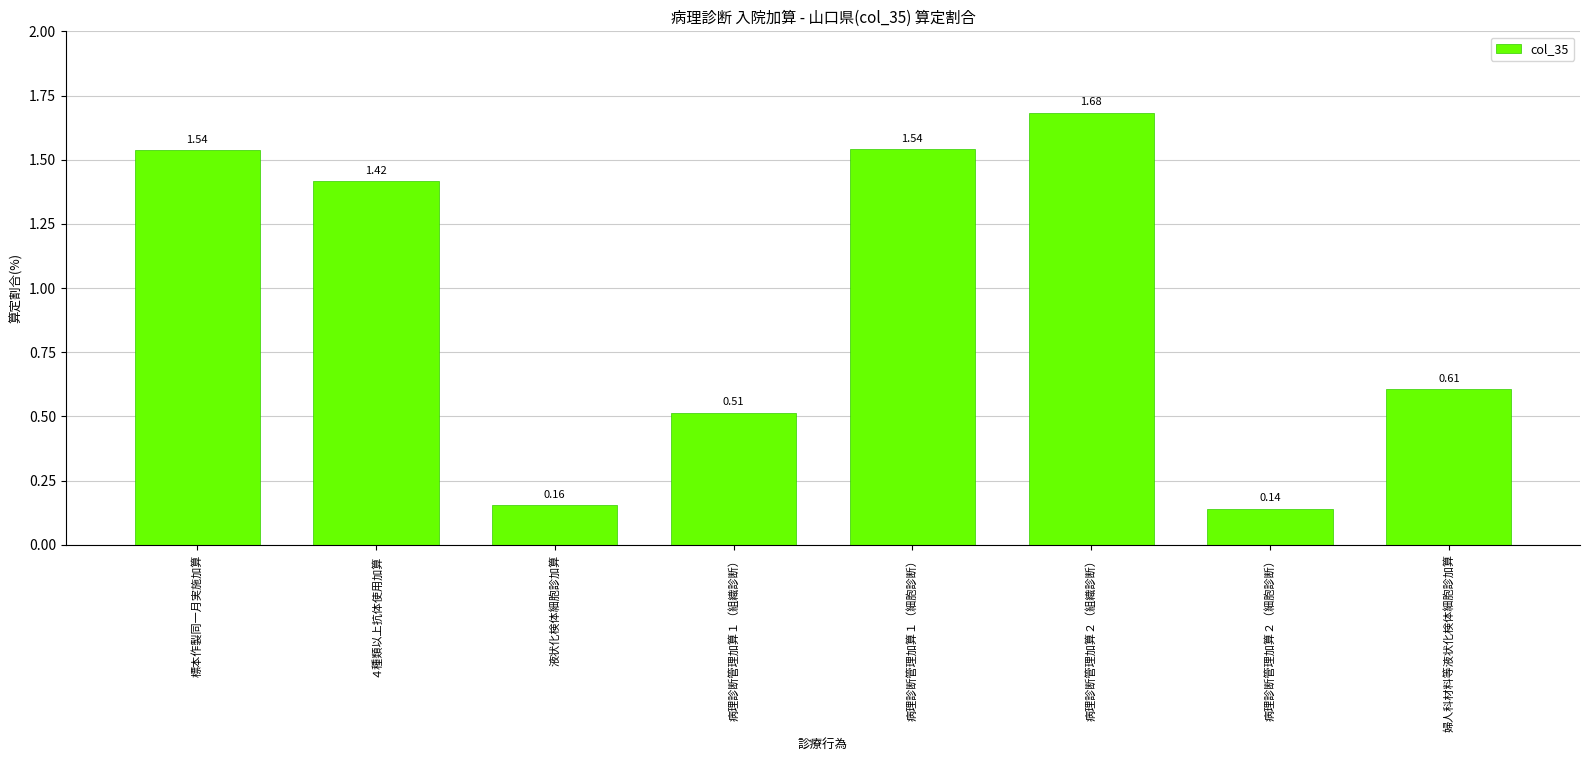

The value at 病理診断管理加算１（細胞診断） is 2.1. True or false?

False